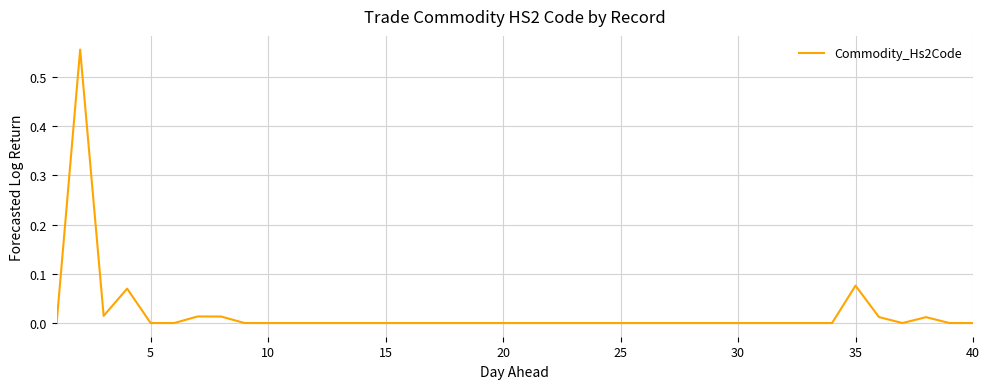

Reading right to left, transcribe all the data shown in this chart.

0.0	0.0	0.0	0.0	0.0	0.1	0.0	0.0	0.0	0.0	0.0	0.0	0.0	0.0	0.0	0.0	0.0	0.0	0.0	0.0	0.0	0.0	0.0	0.0	0.0	0.0	0.0	0.0	0.0	0.0	0.0	0.0	0.0	0.0	0.0	0.0	0.1	0.0	0.6	0.0